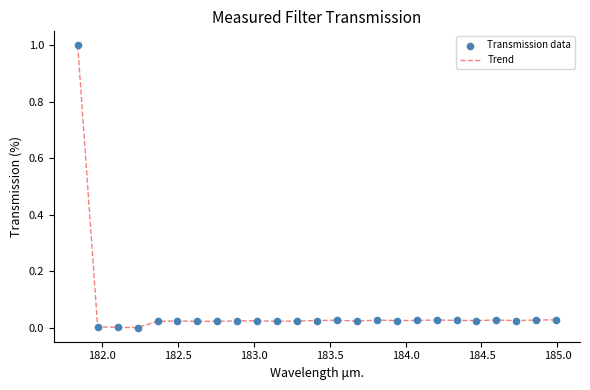

What is the difference between the maximum and minimum values?

1.0